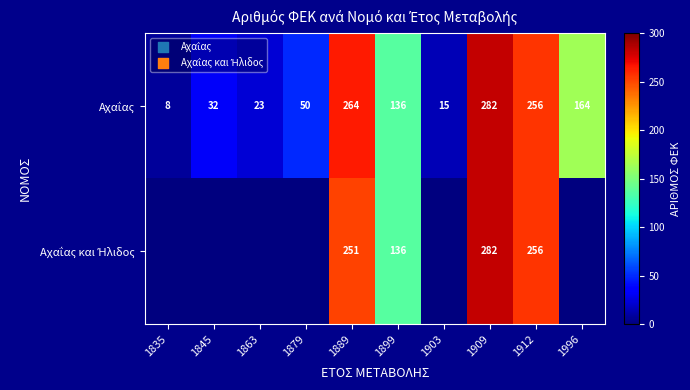

The value of Αχαΐας και Ήλιδος at 1879 is 0. True or false?

True